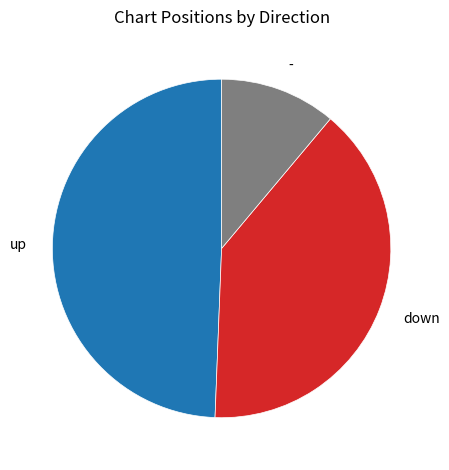

Do down and - together represent more than half of the pie?

Yes